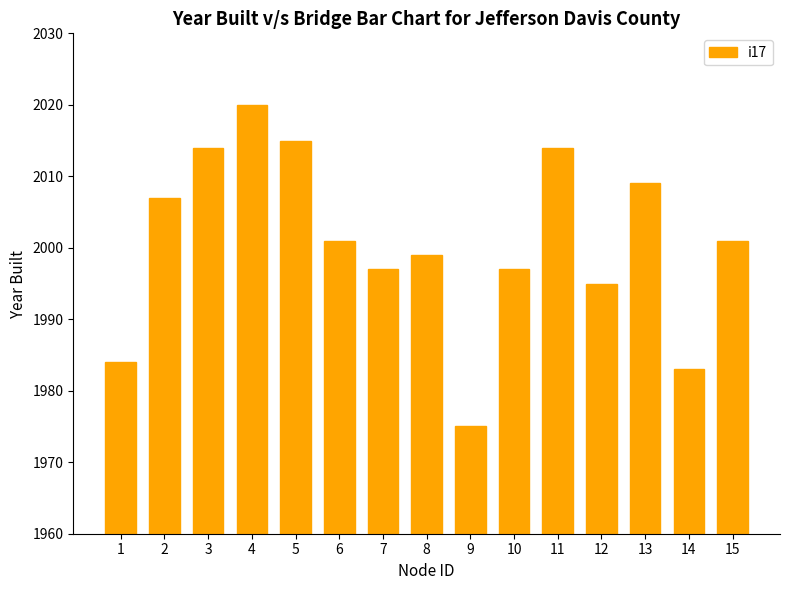

How many bars are there in total?

15